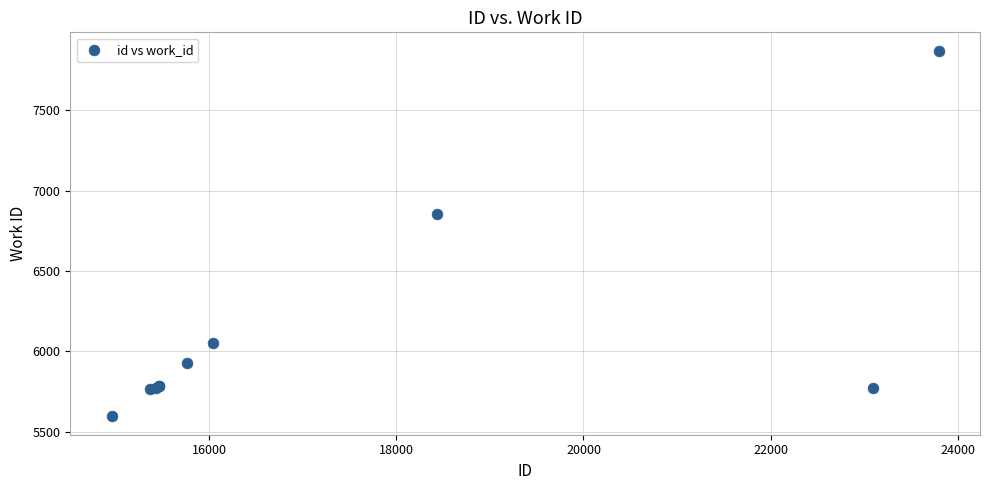

What Y value in the scatter plot is closest to 6733?

6855